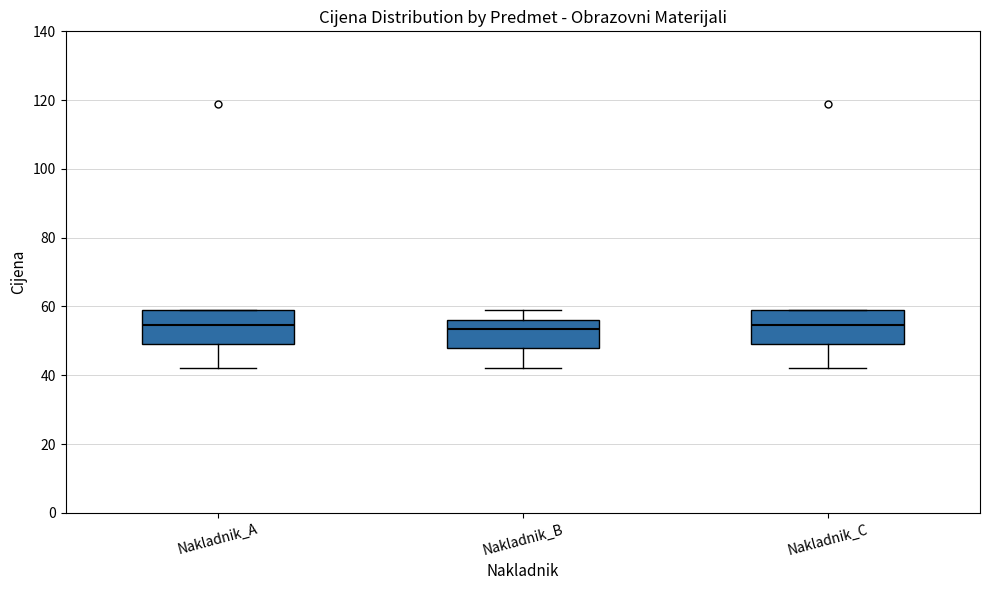

Reading left to right, read every box against the y-axis: the position of its median line, the range the box covers, and the ends of its whiskers. The values are not printed on the chart, so give them approximately, as read against the axis.

Nakladnik_A: median 54, box 50 to 60, whiskers 42 to 60
Nakladnik_B: median 54, box 48 to 56, whiskers 42 to 60
Nakladnik_C: median 54, box 50 to 60, whiskers 42 to 60